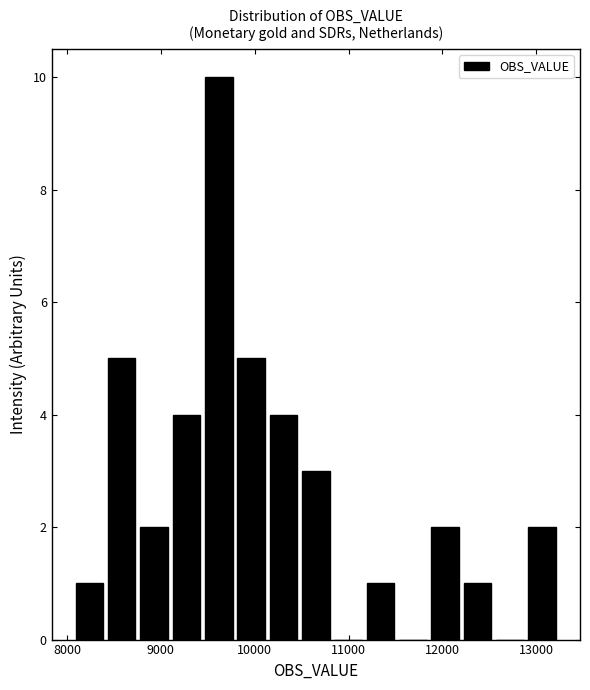

Read against the x-axis, roughly where is the centre of the tallest bar?

9600